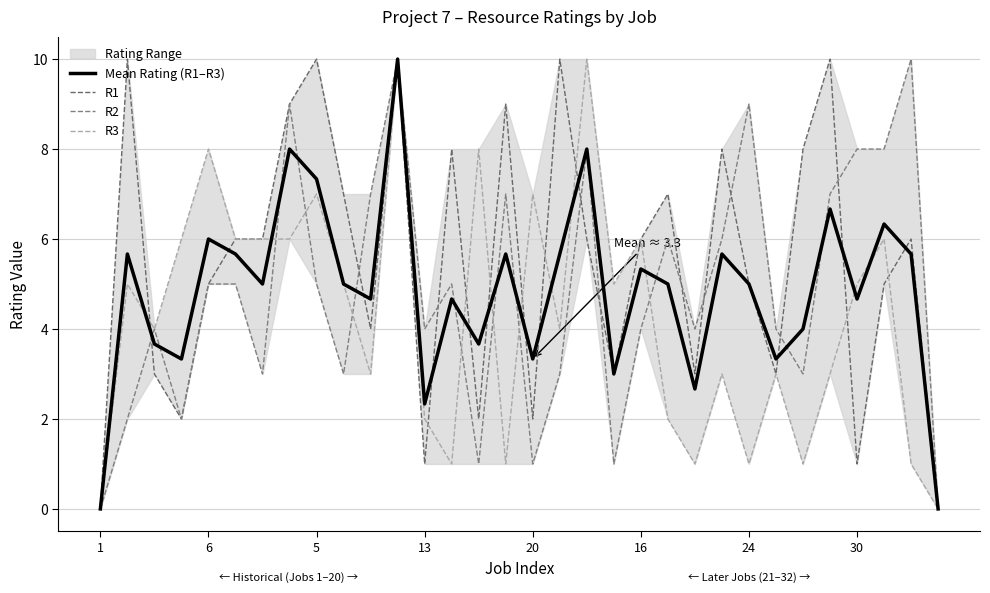

Which series has the largest total across all categories?

R1